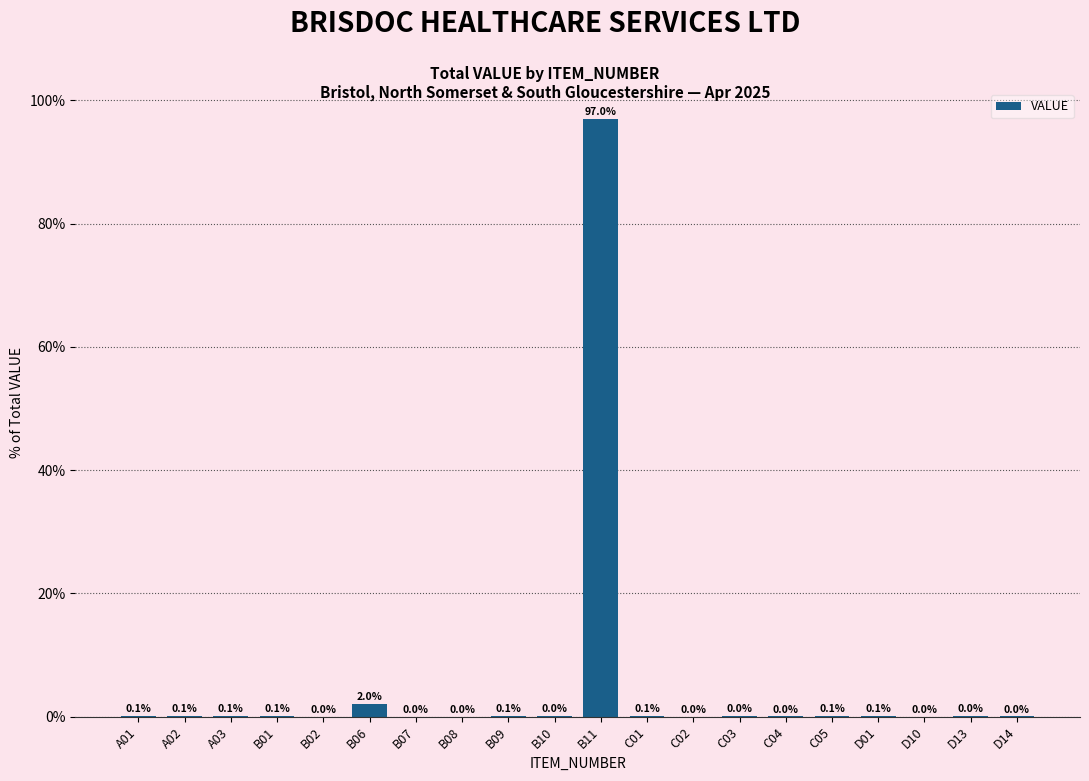

What is the sum of all values?

100.0